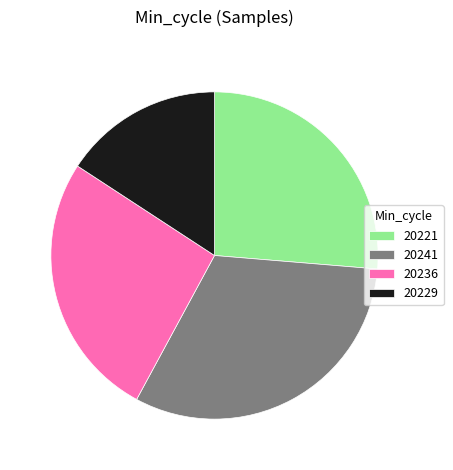

What is the smallest slice in the pie chart?

20229